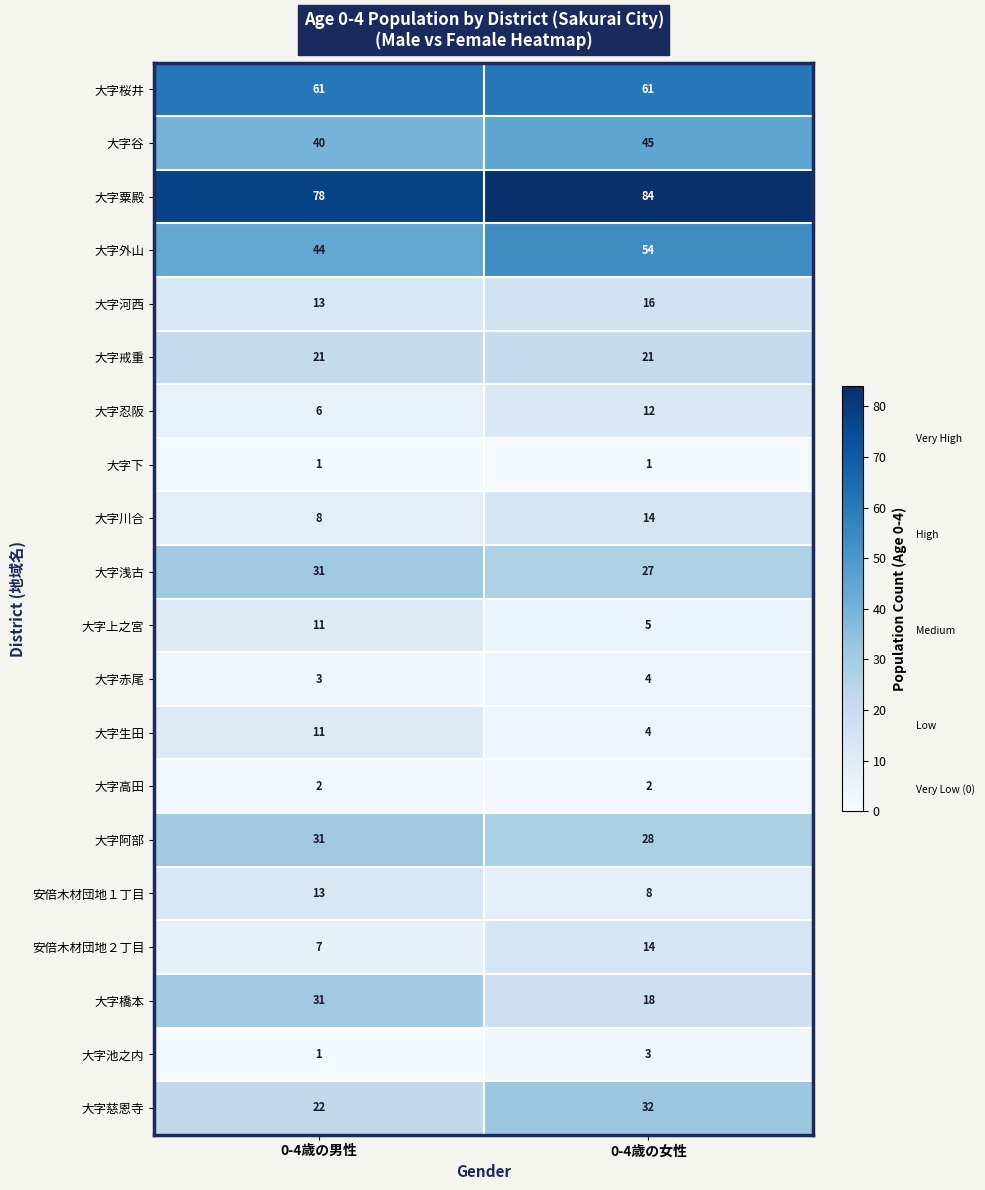

The value of 大字桜井 at 0-4歳の男性 is 12. True or false?

False